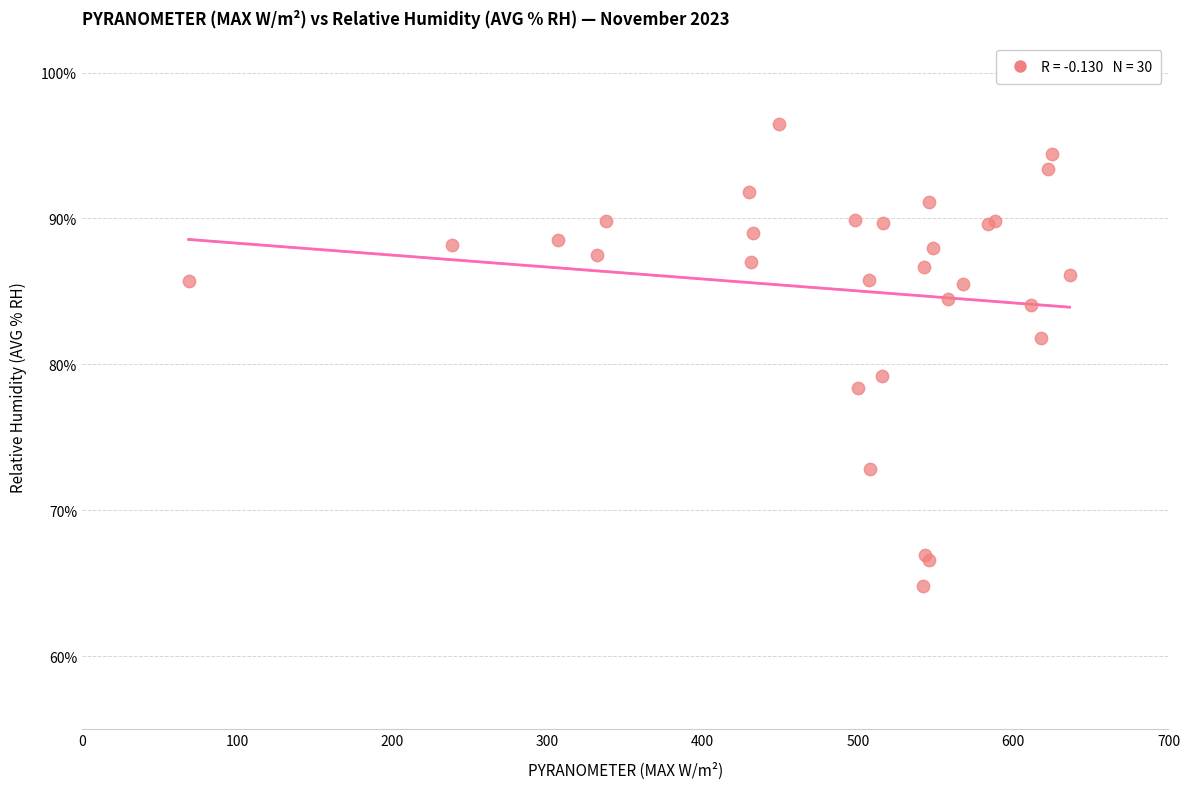

What Y value in the scatter plot is closest to 80?

79.2